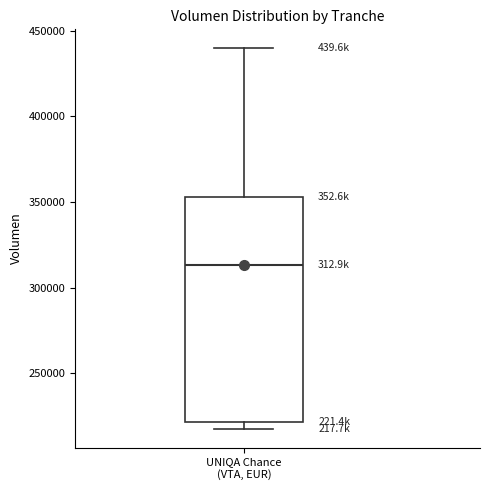

Where does the median line of the box for UNIQA Chance (VTA, EUR) sit on the y-axis? The values are not printed on the chart, so give them approximately, as read against the axis.

315000